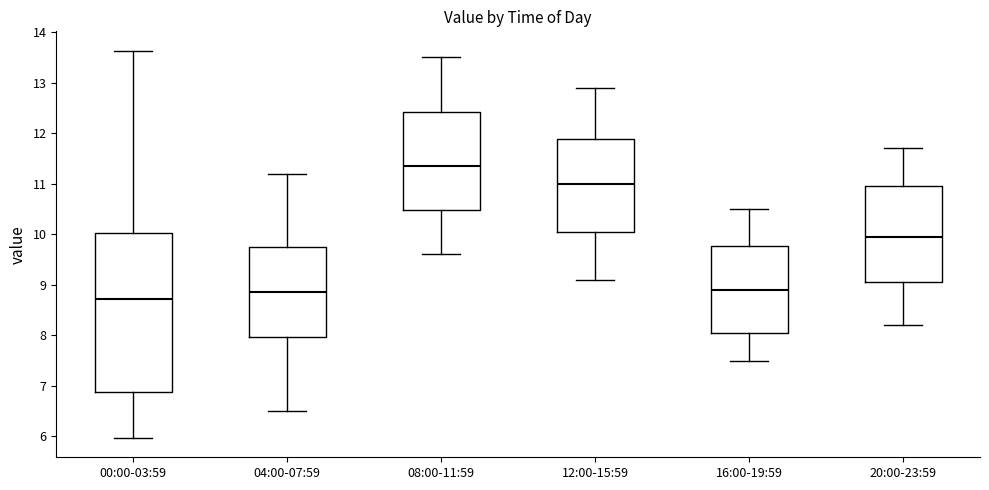

Where does the median line of the box for 04:00-07:59 sit on the y-axis? The values are not printed on the chart, so give them approximately, as read against the axis.

8.9